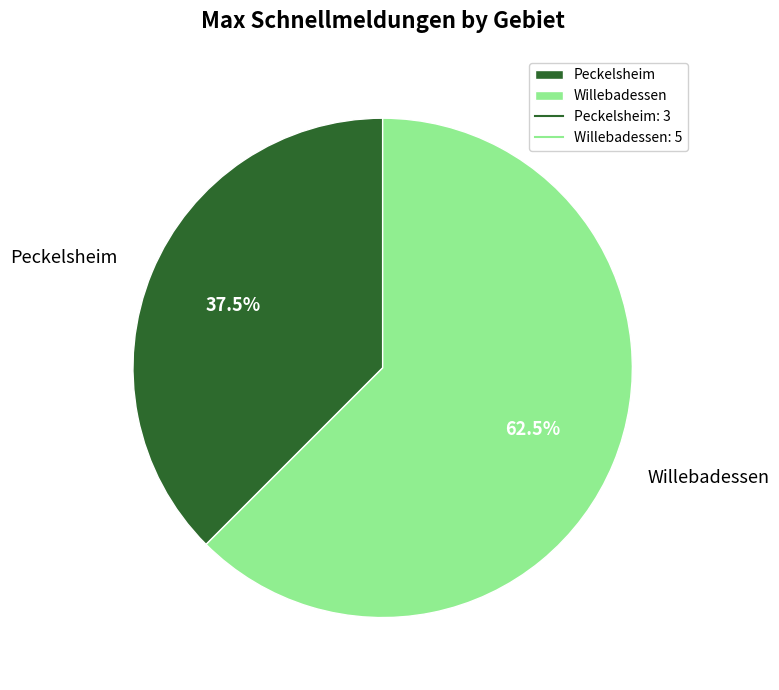

To the nearest percent, what is the difference between the Willebadessen and Peckelsheim slice percentages?

25%